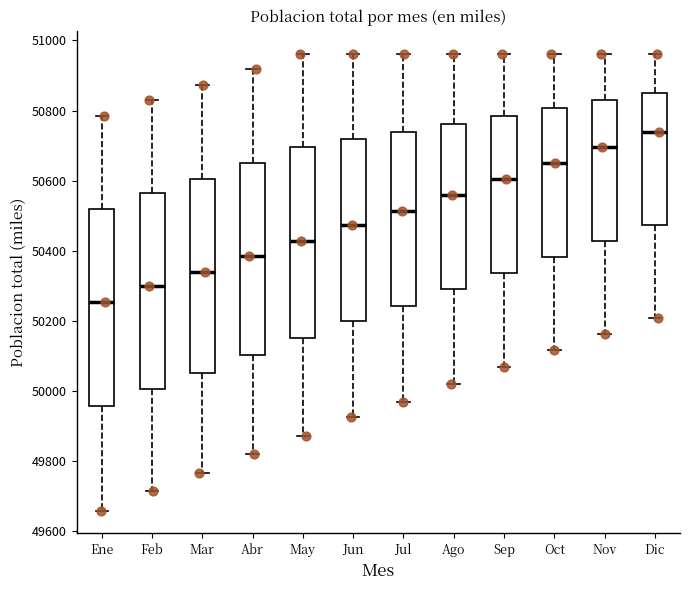

Which box's median line is the lowest?

Ene